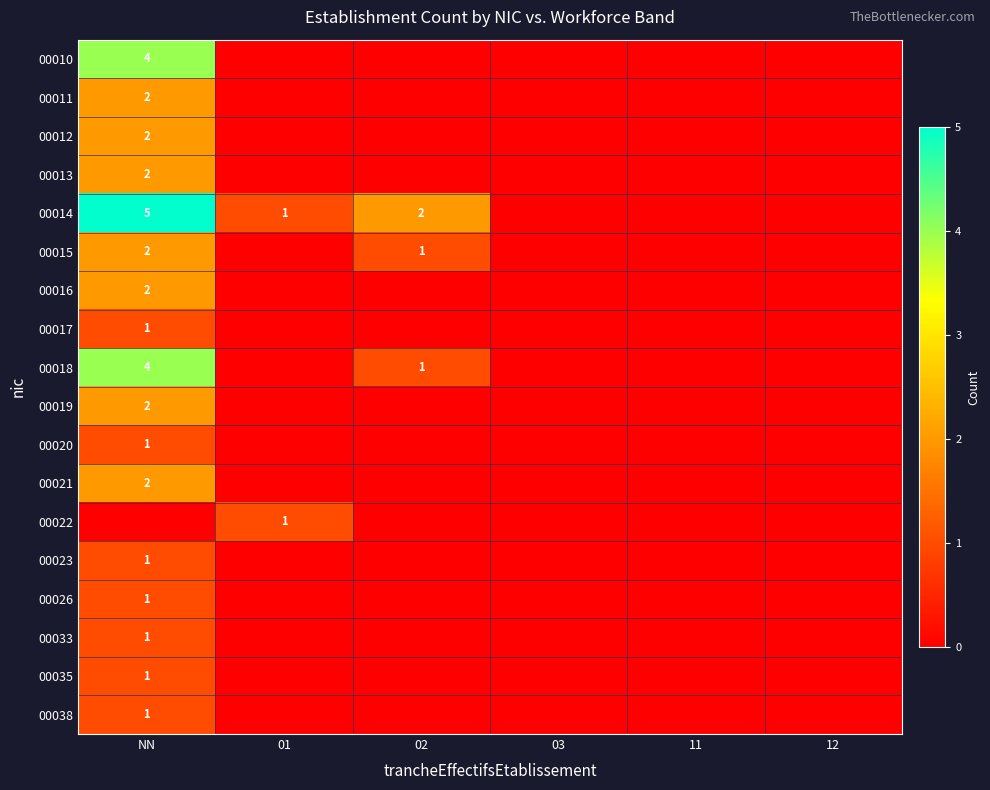

The value of 00038 at NN is 1. True or false?

True